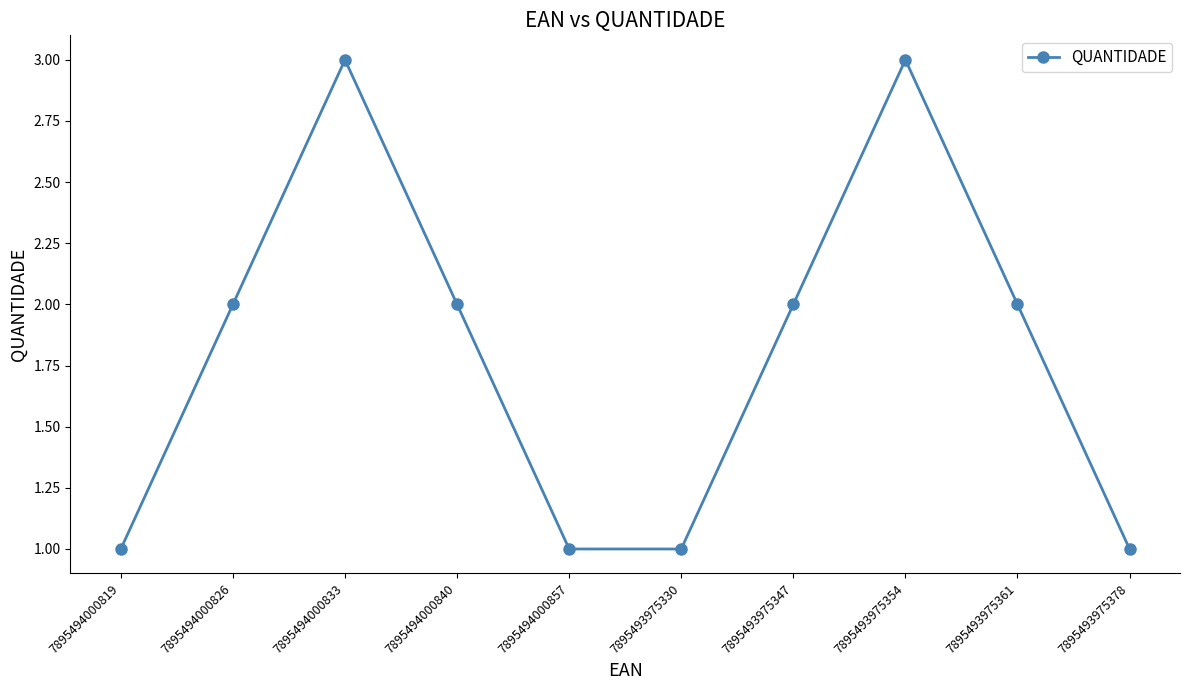

Reading left to right, extract all data points from this chart.

7895494000819=1	7895494000826=2	7895494000833=3	7895494000840=2	7895494000857=1	7895493975330=1	7895493975347=2	7895493975354=3	7895493975361=2	7895493975378=1